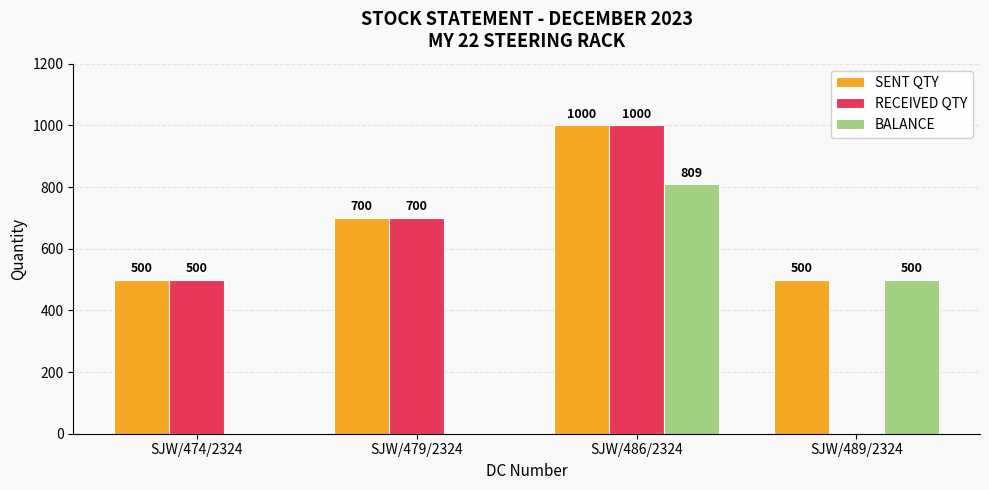

At which label is BALANCE closest to 404?

SJW/489/2324